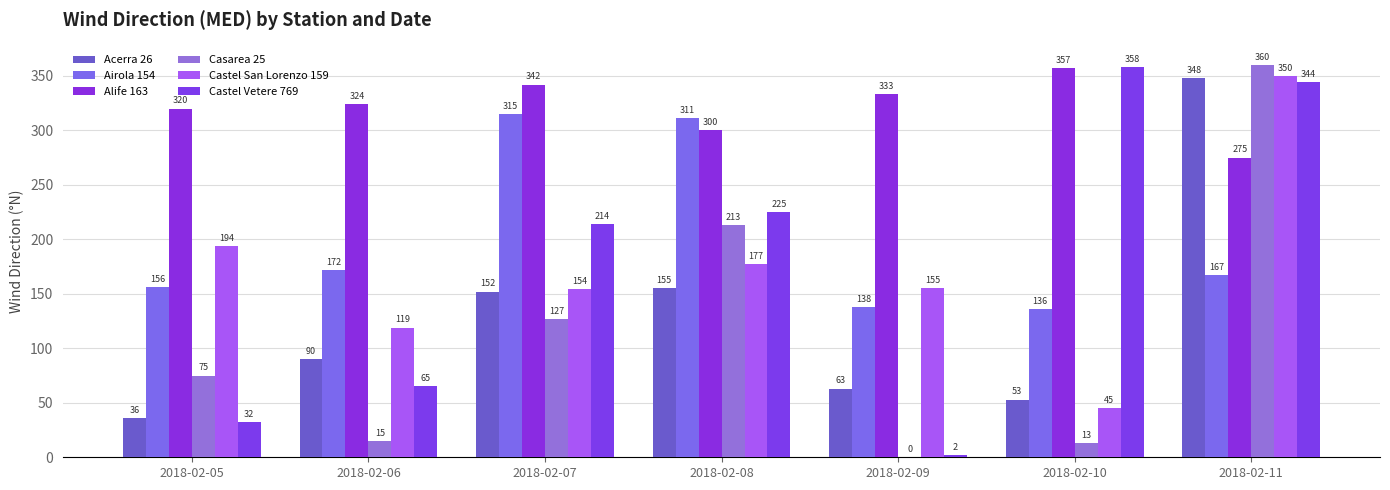

True or false: Castel Vetere 769 has a value of 3 at 2018-02-09.

False